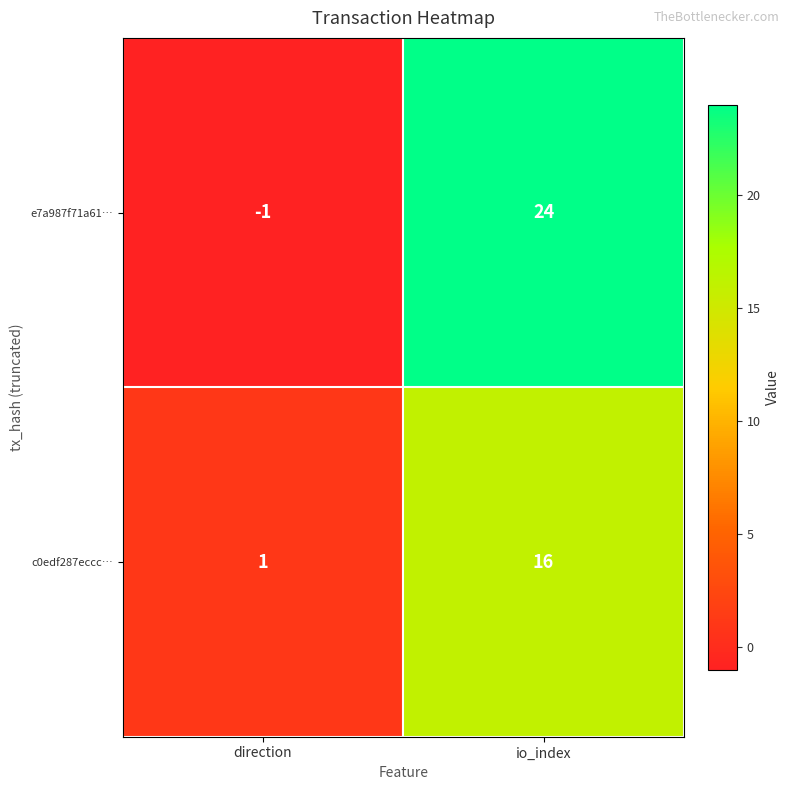

At which category is the sum across all series the highest?

io_index